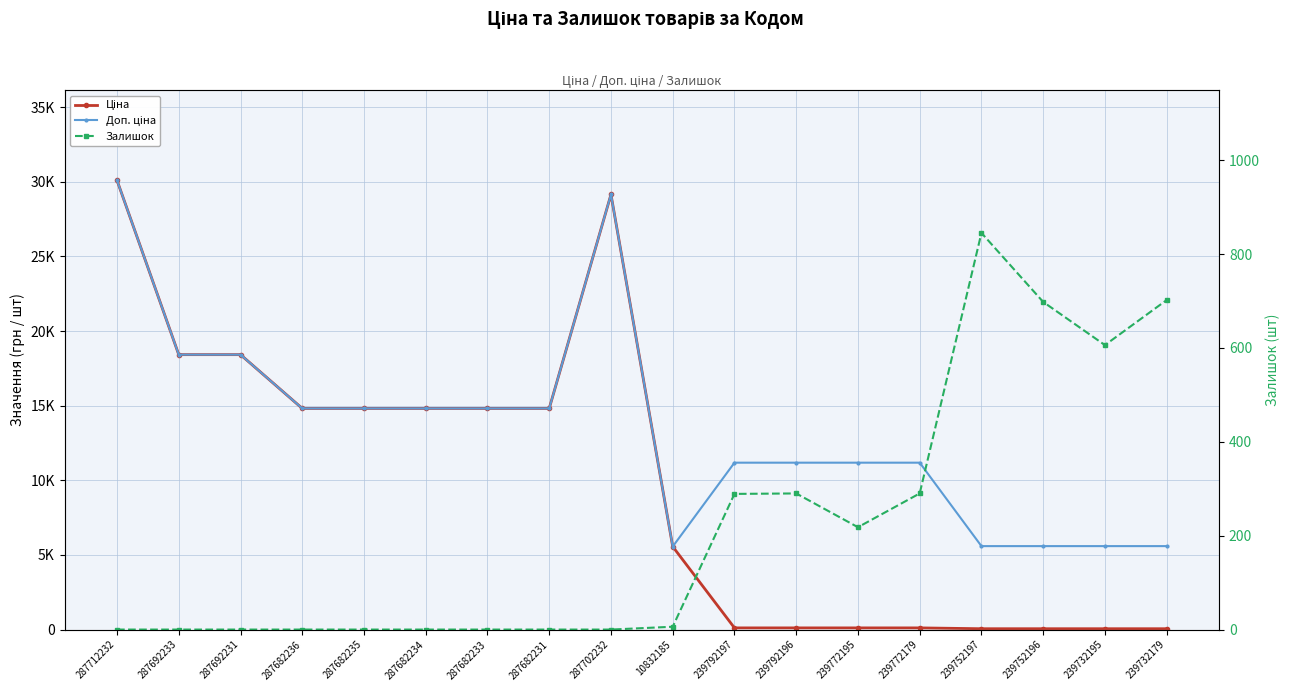

Where does the Ціна series first go above 14817?

287712232